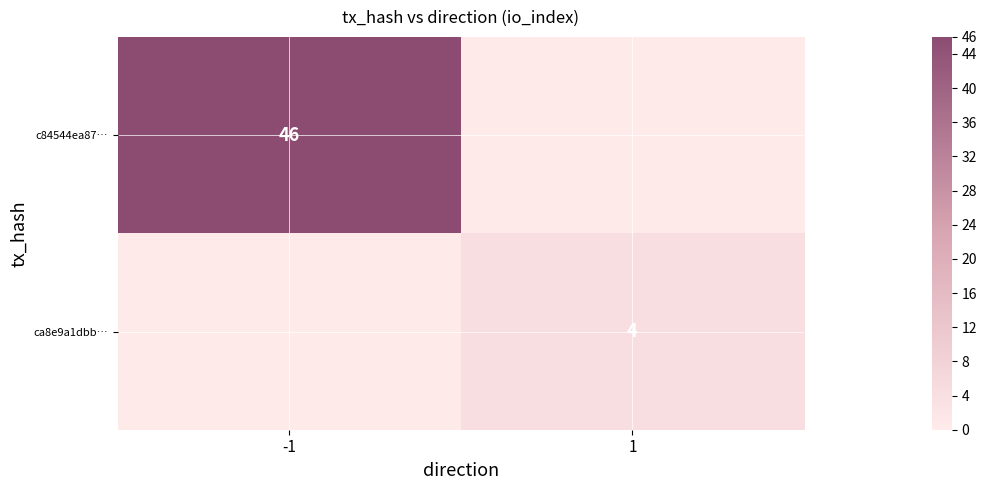

The value of c84544ea87… at -1 is 46. True or false?

True